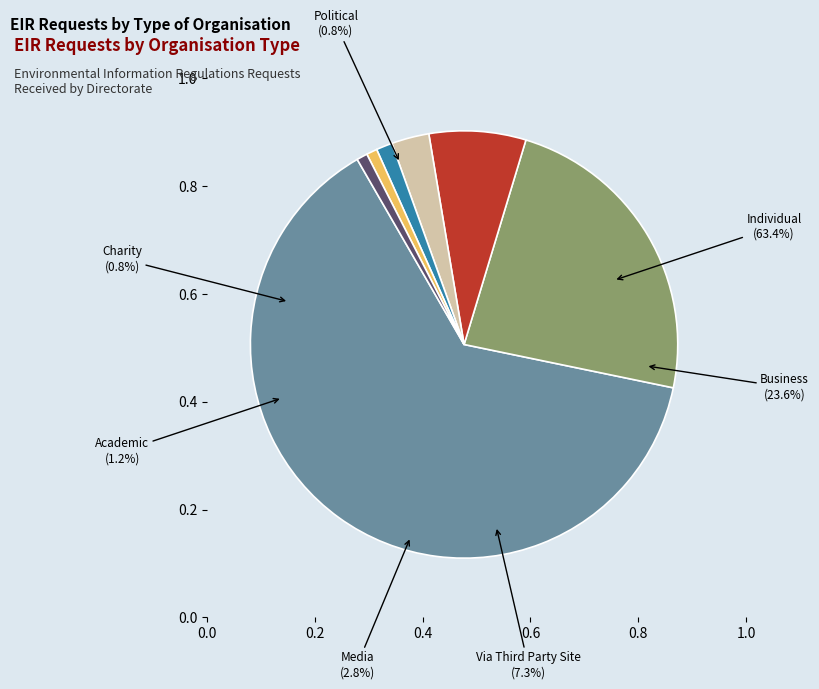

True or false: Individual accounts for 63% of the total.

True